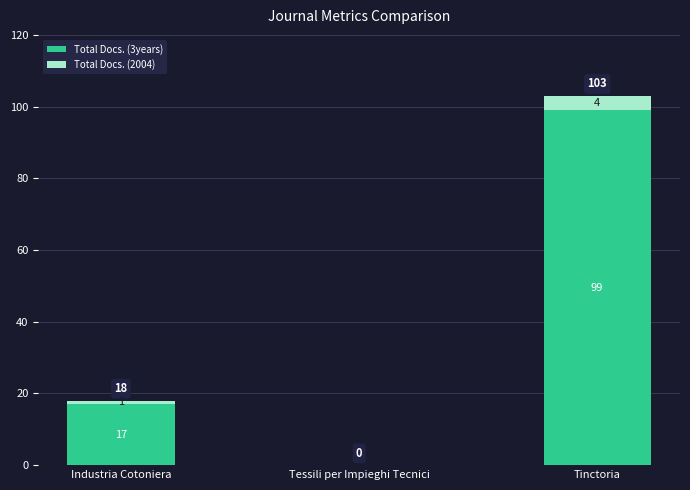

At which category is the sum across all series the highest?

Tinctoria